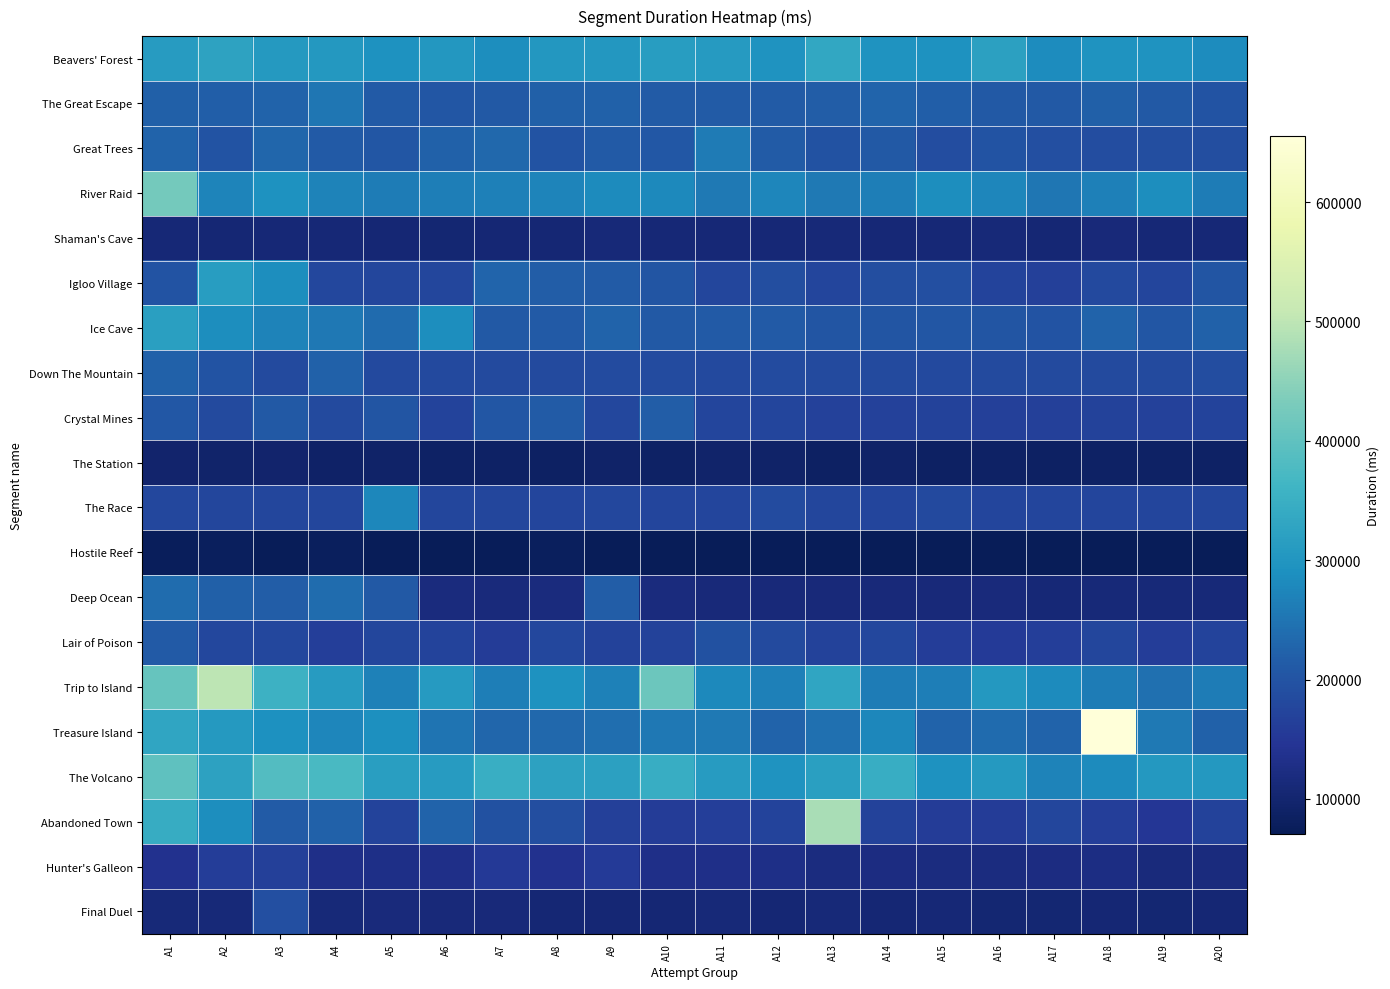

What is the difference between the highest and lowest values at A17?

213192